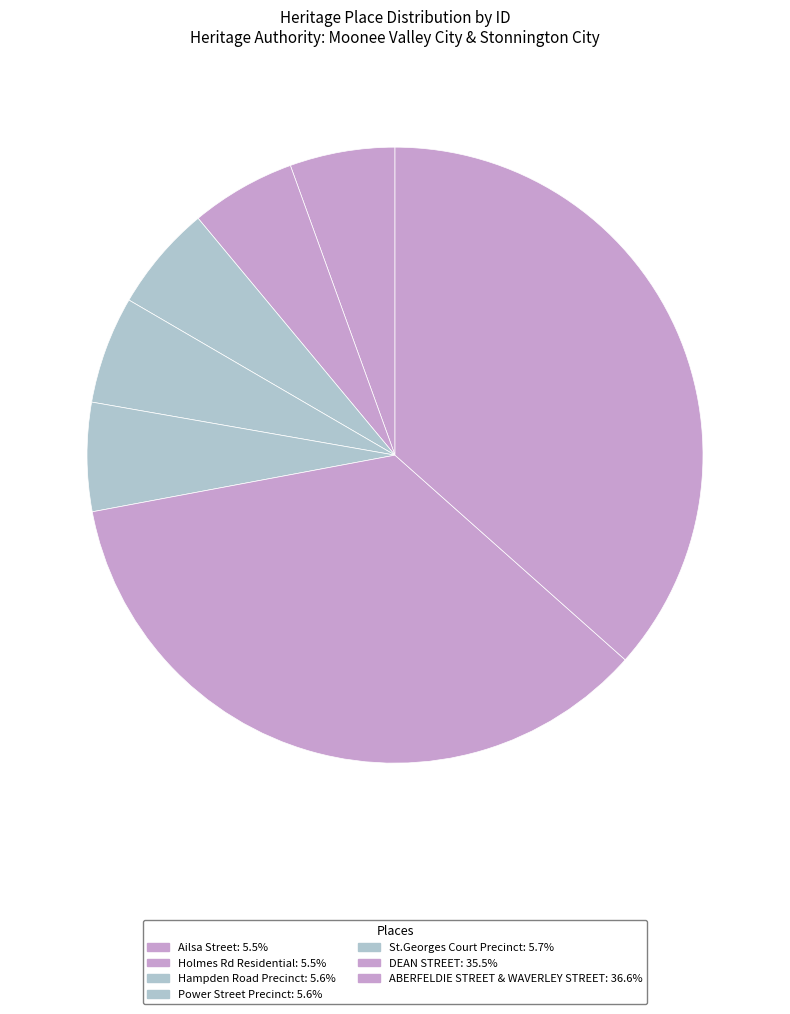

Count the number of slices in the pie.

7